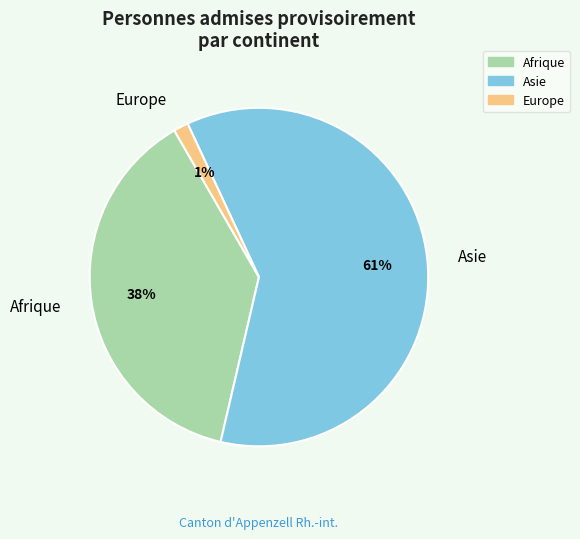

To the nearest percent, what portion does Asie represent?

61%